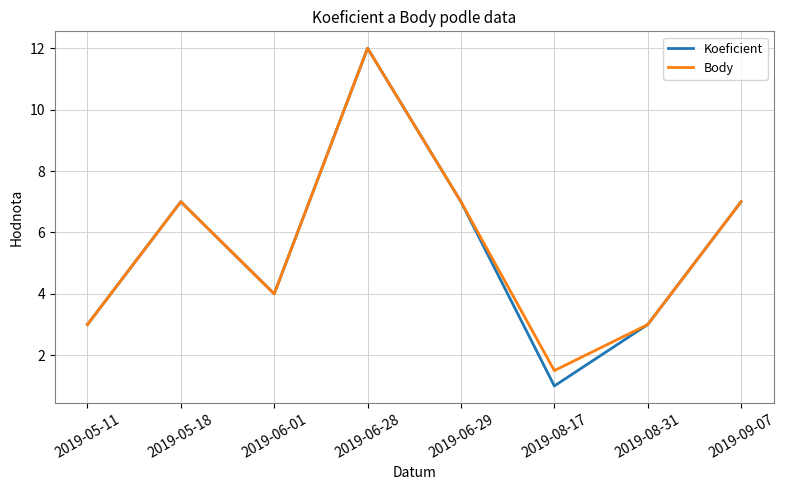

Which label corresponds to the largest value in the chart?

2019-06-28